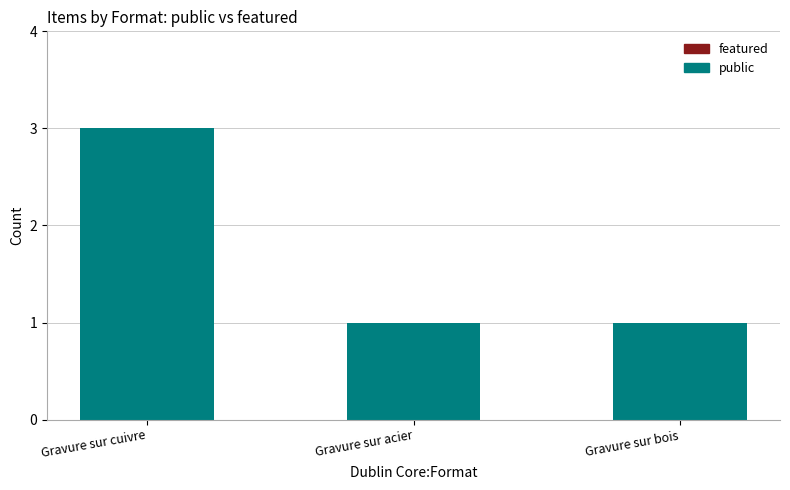

Between Gravure sur bois and Gravure sur cuivre, which is larger?

Gravure sur cuivre